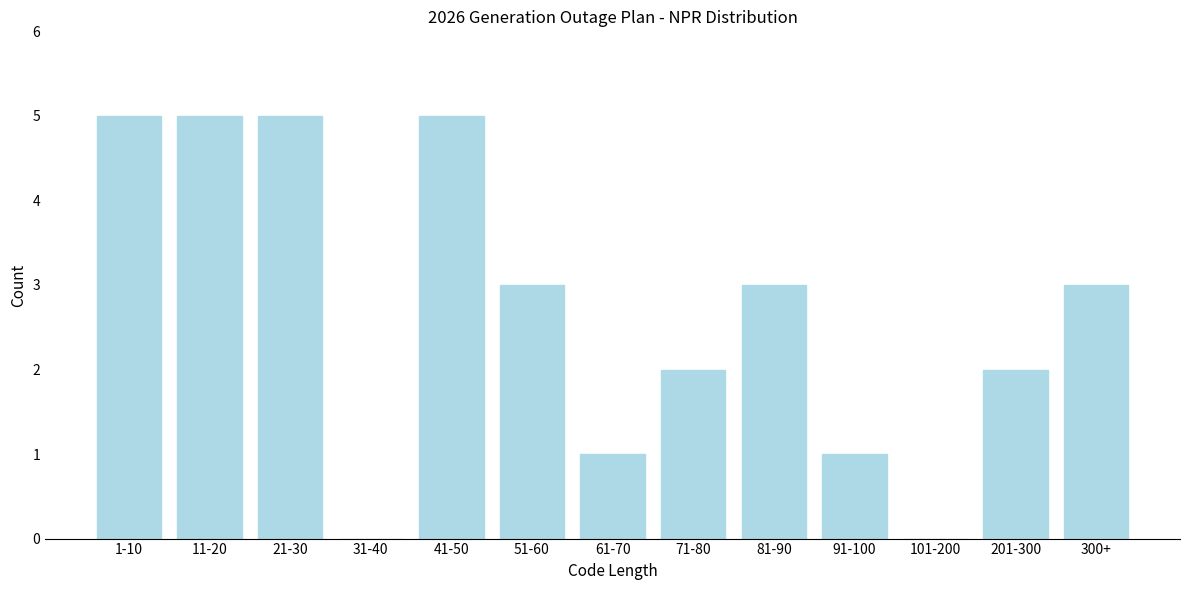

Reading right to left, extract all data points from this chart.

300+=3	201-300=2	101-200=0	91-100=1	81-90=3	71-80=2	61-70=1	51-60=3	41-50=5	31-40=0	21-30=5	11-20=5	1-10=5